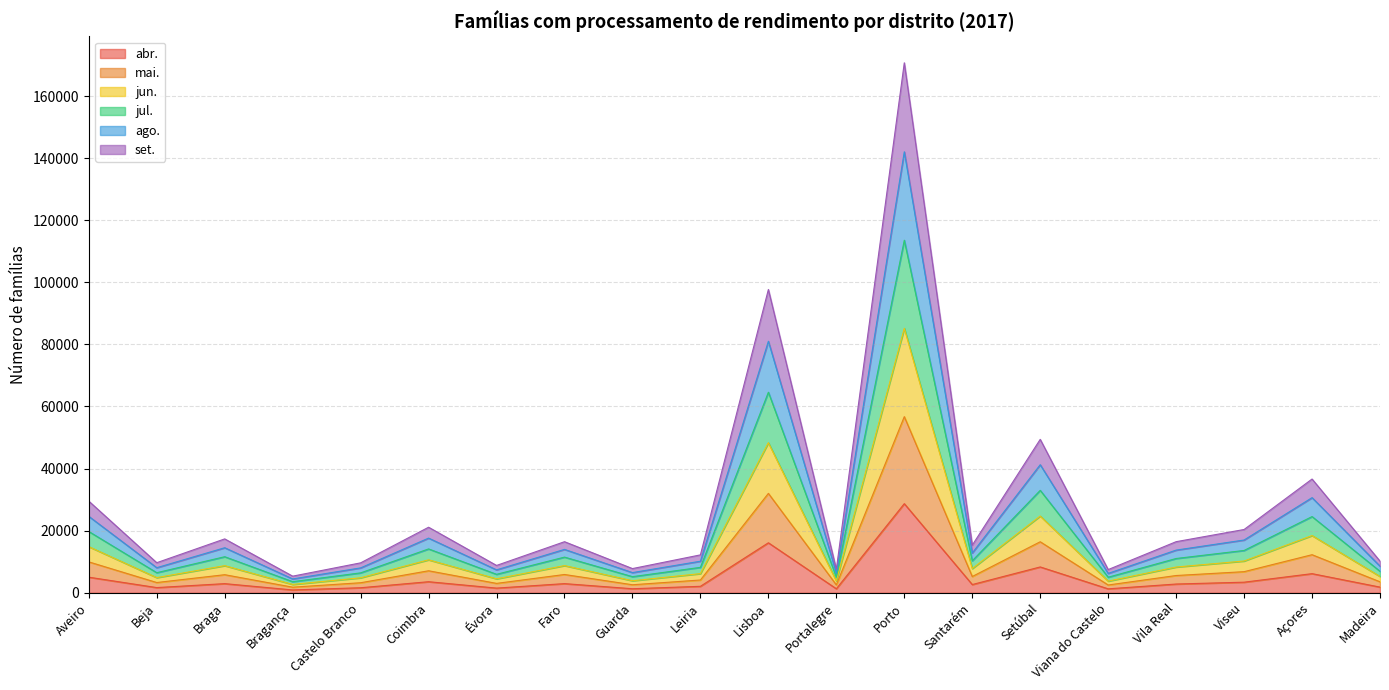

What are all the series names shown in the legend?

abr., mai., jun., jul., ago., set.